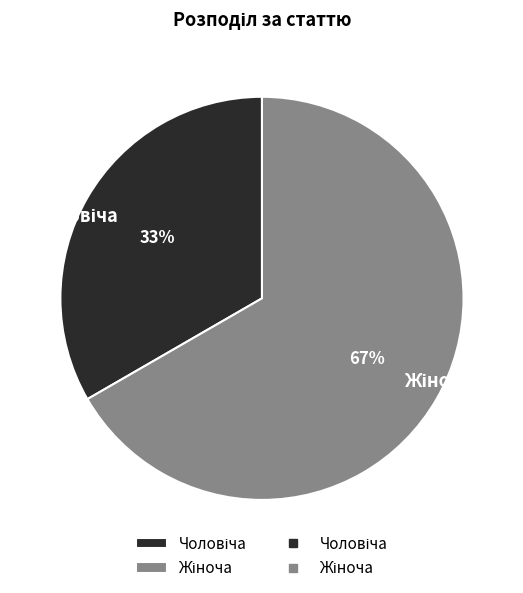

Is there any slice that represents more than half of the pie?

Yes